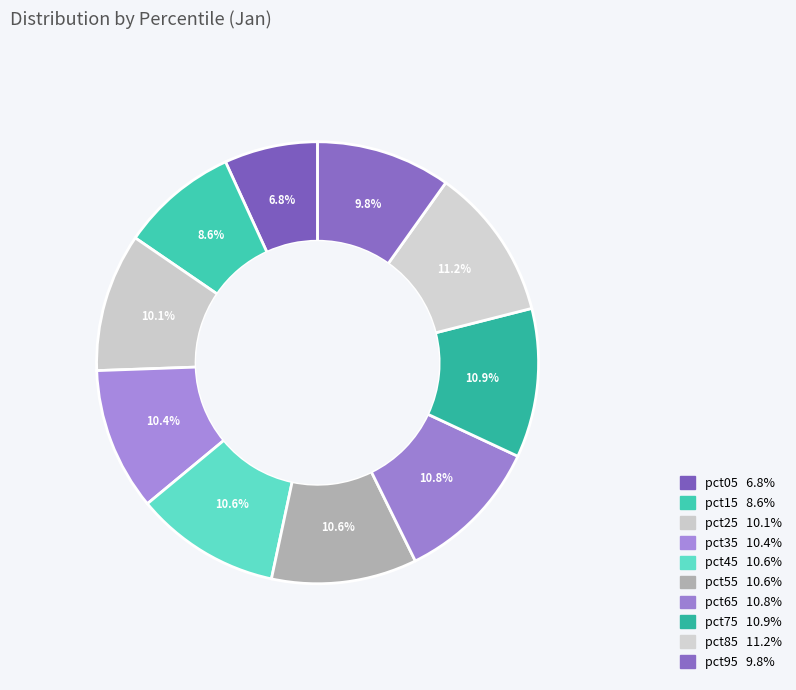

How much of the chart is everything except pct35?

89.6%